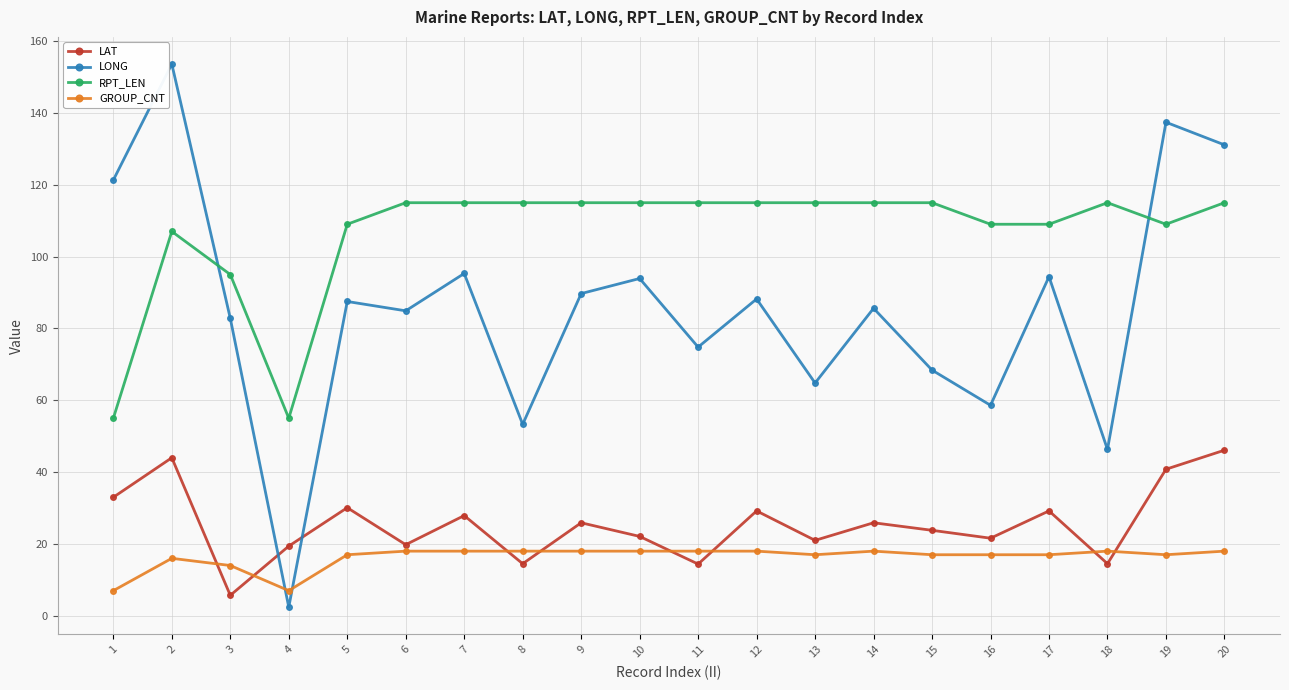

Does the chart display data point markers on the line(s)?

Yes